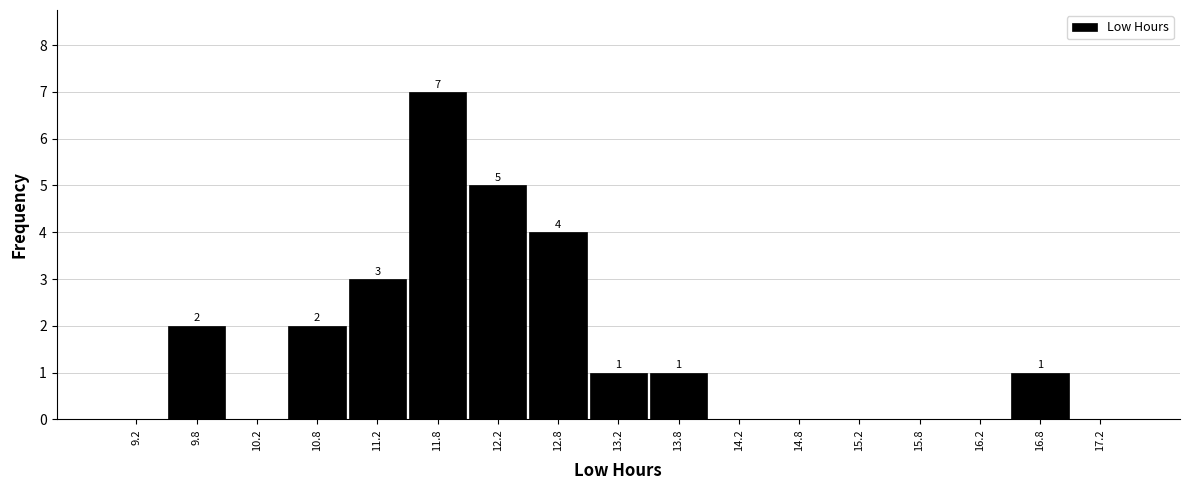

Which range on the x-axis has the tallest bar?

11.5 to 12.0